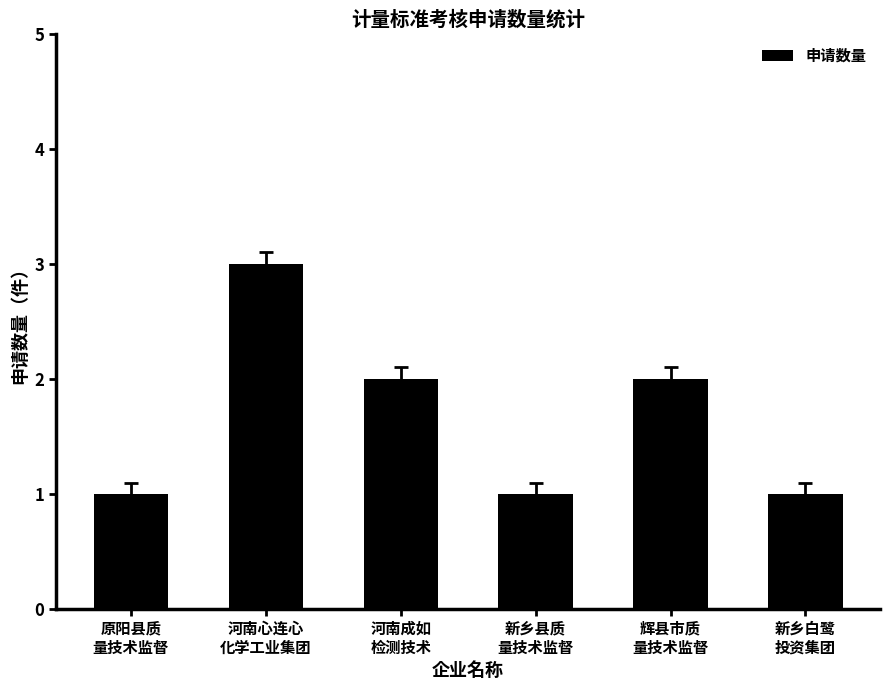

Which label corresponds to the largest value in the chart?

河南心连心
化学工业集团